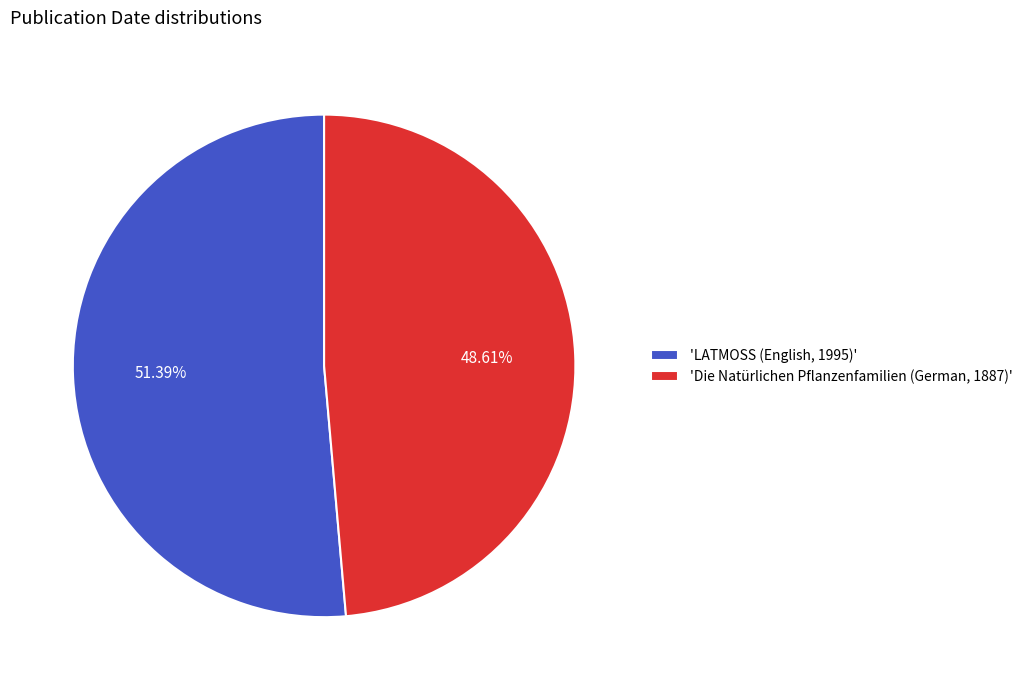

Do 'Die Natürlichen Pflanzenfamilien (German, 1887)' and 'LATMOSS (English, 1995)' together represent more than half of the pie?

Yes